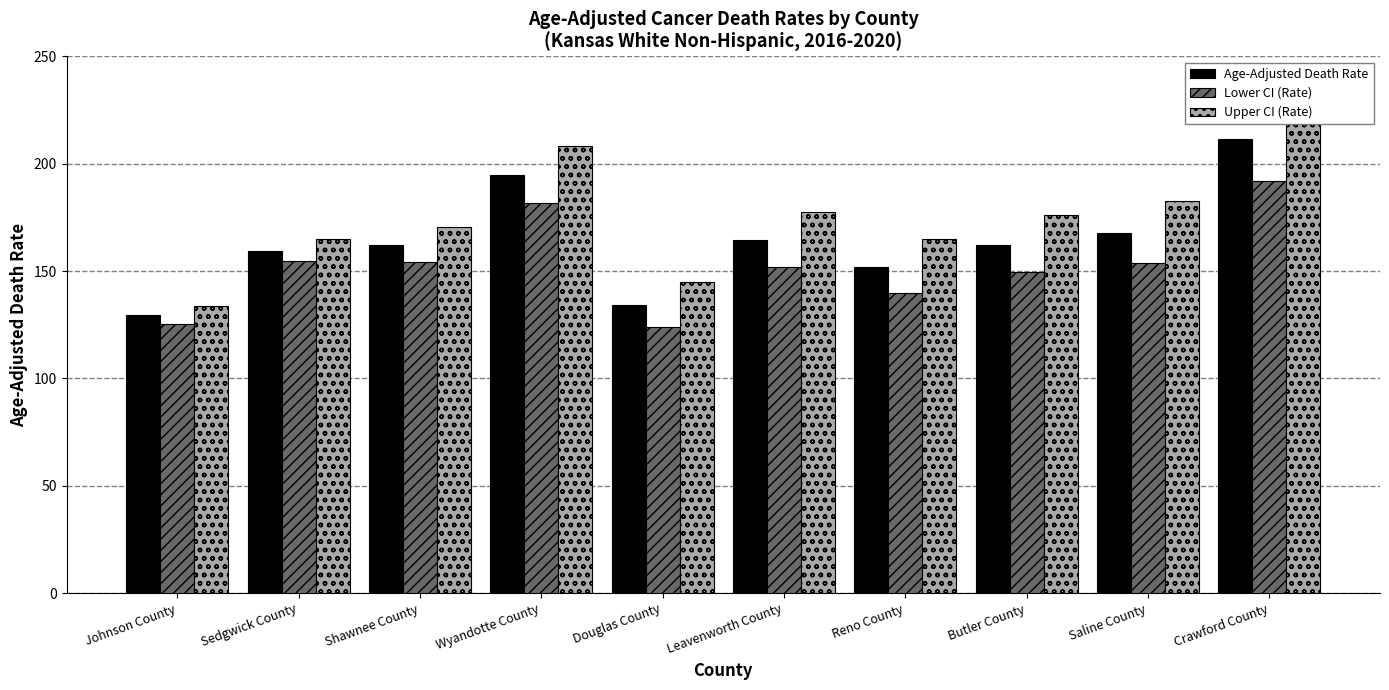

How many bars are there in total?

30